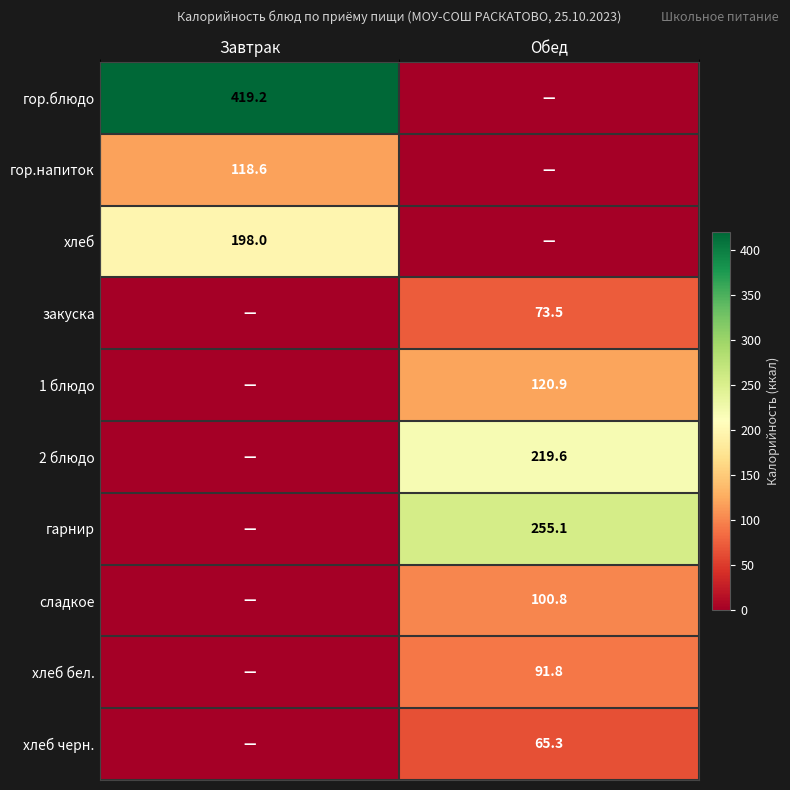

Is it true that 1 блюдо equals 120.9 at Обед?

True